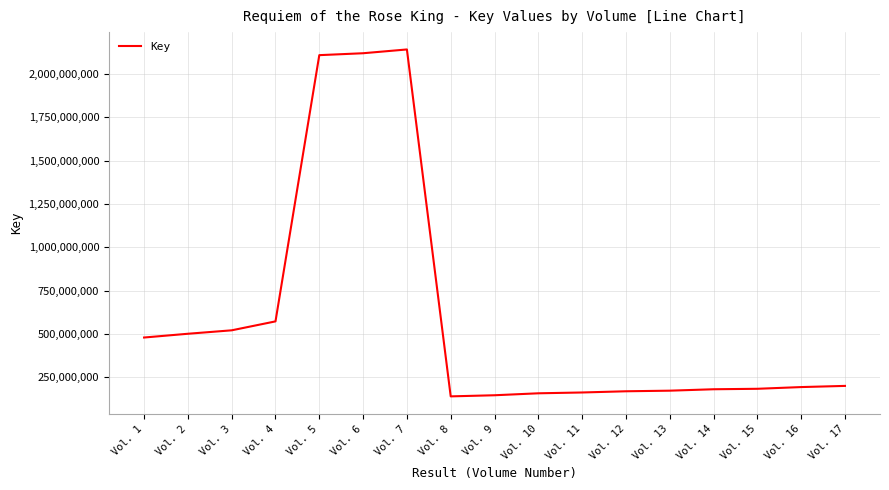

Which has a higher value, Vol. 13 or Vol. 7?

Vol. 7